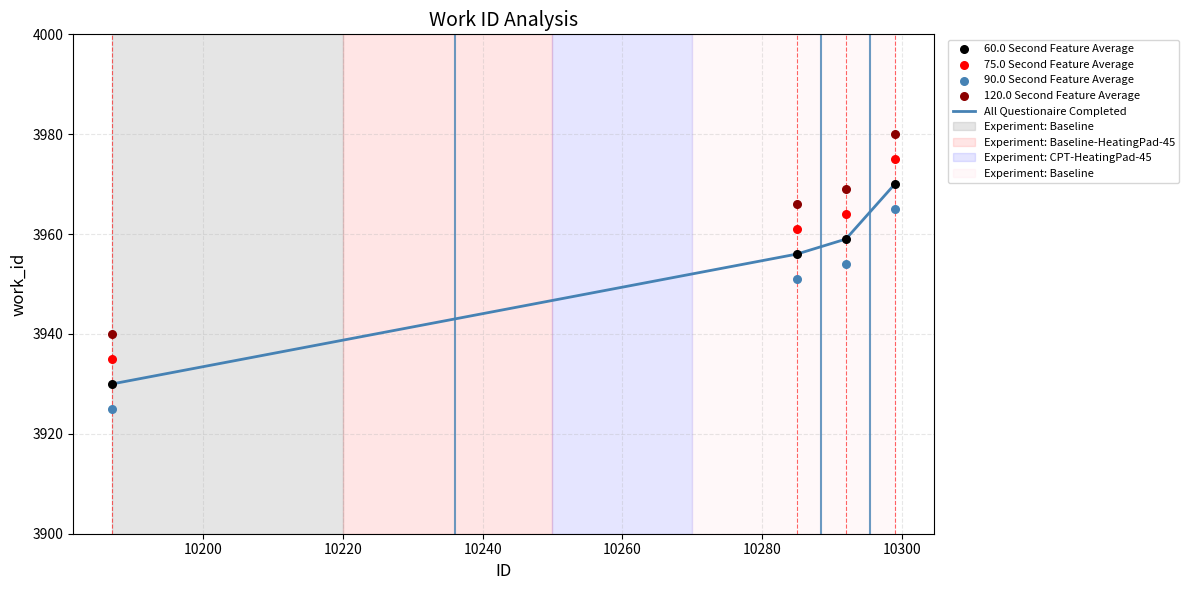

At how many categories does at least one series exceed 3931?

4